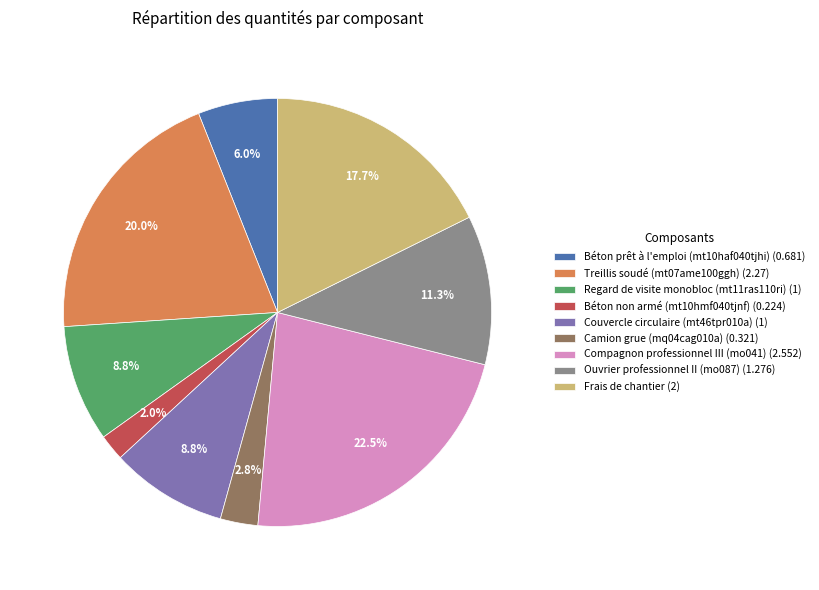

Does Compagnon professionnel III (mo041) account for over 50% of the chart?

No